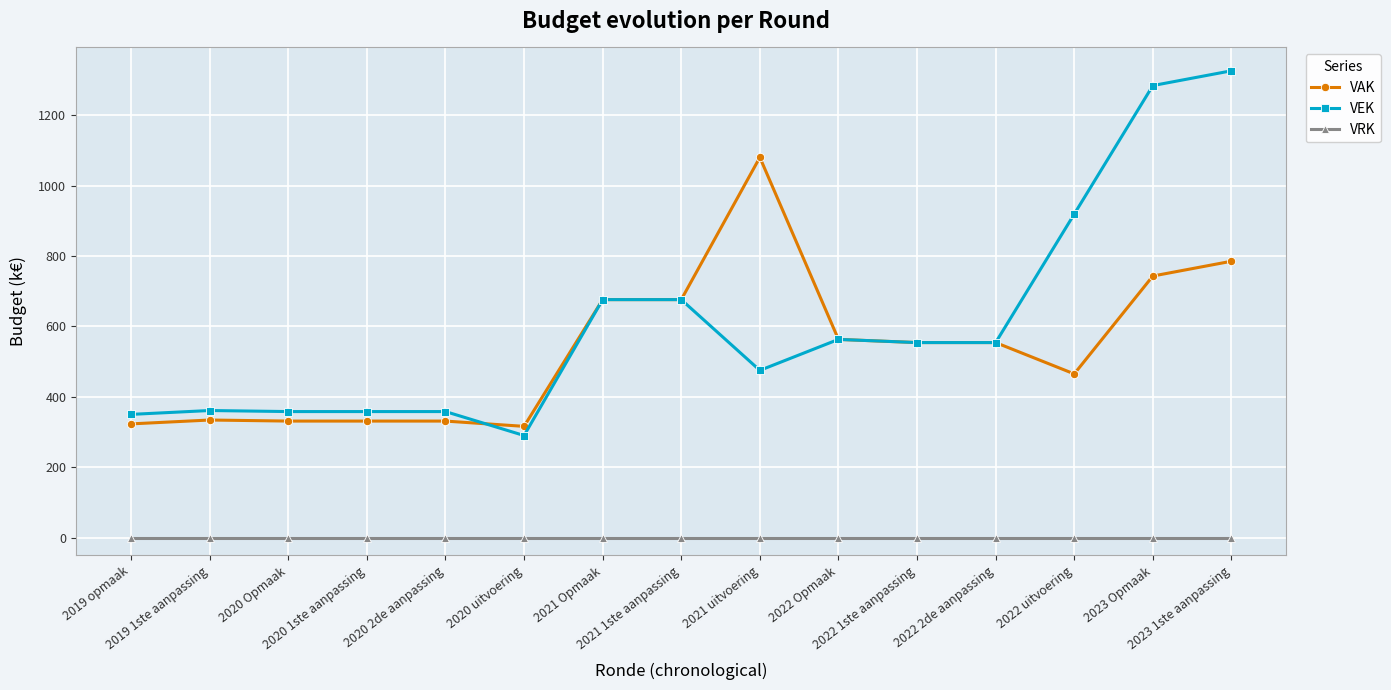

The VAK series shows 551 at 2020 1ste aanpassing. True or false?

False